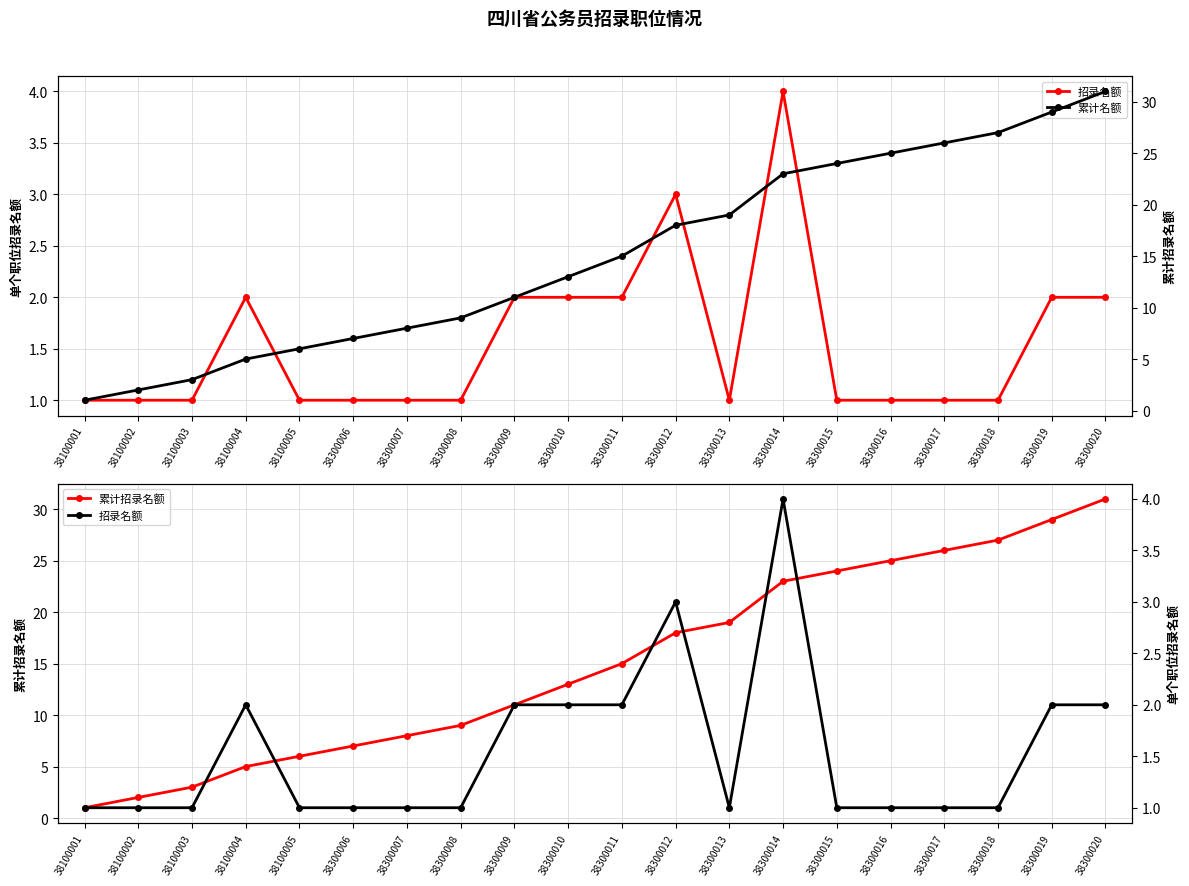

The 累计招录名额 series shows 10 at 38300011. True or false?

False